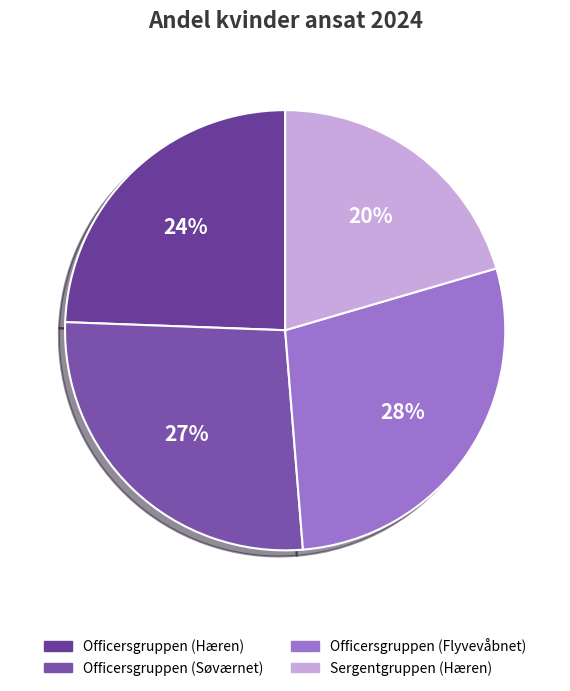

To the nearest percent, what percentage of the pie is Officersgruppen (Hæren)?

24%